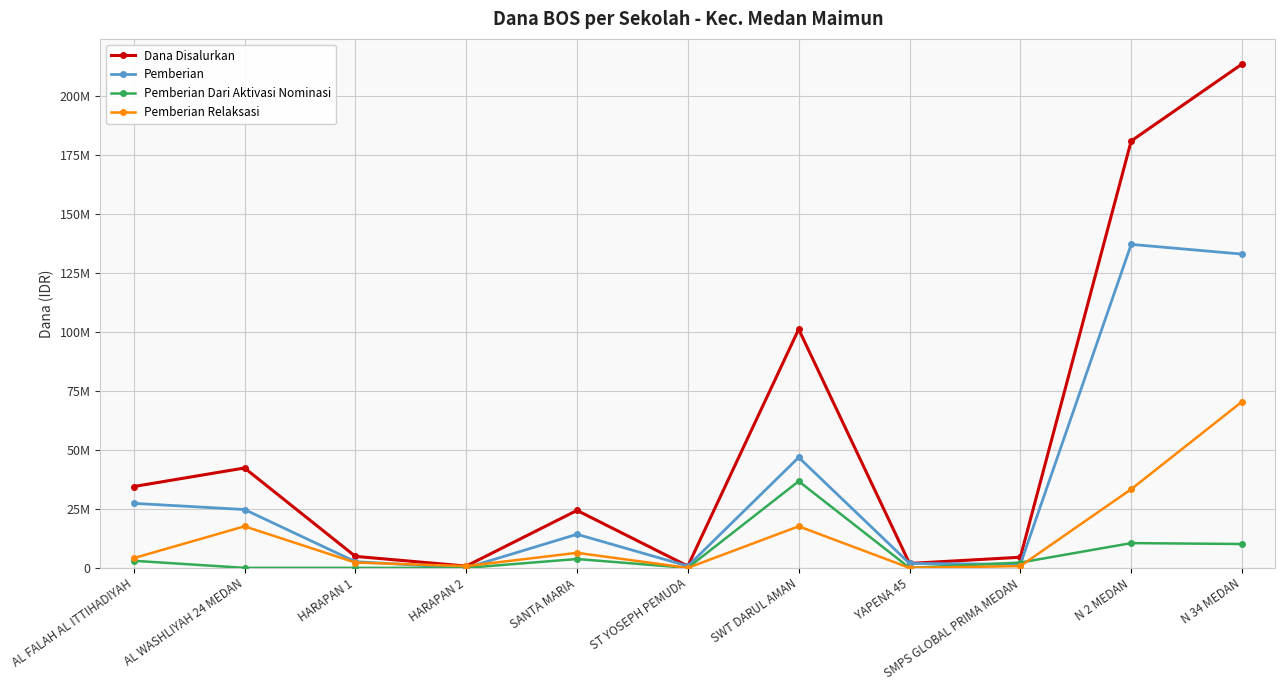

What is the sum of the Pemberian Relaksasi values at SMPS GLOBAL PRIMA MEDAN and YAPENA 45?

750000